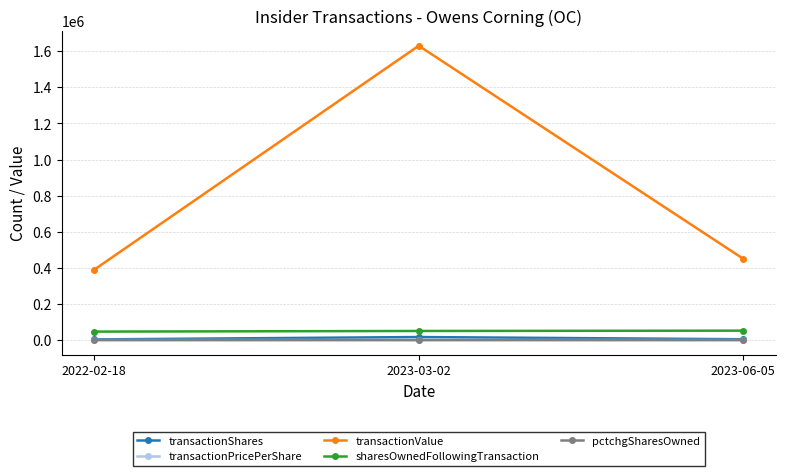

Which series changed the most between 2023-03-02 and 2023-06-05?

transactionValue